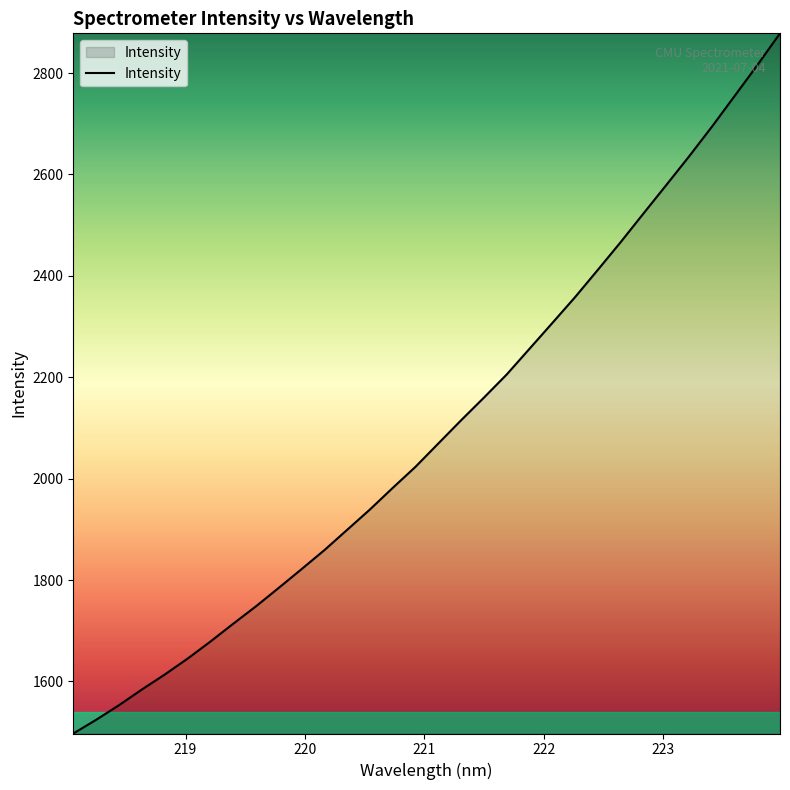

What is the average value?

2096.5